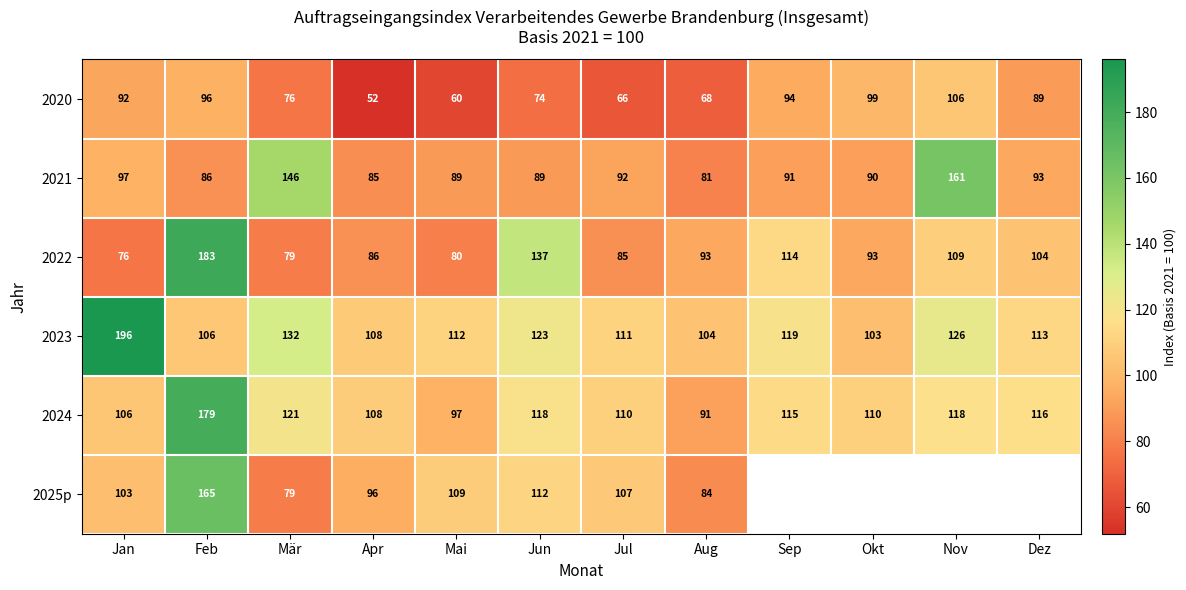

The 2021 series shows 127.9 at Mai. True or false?

False